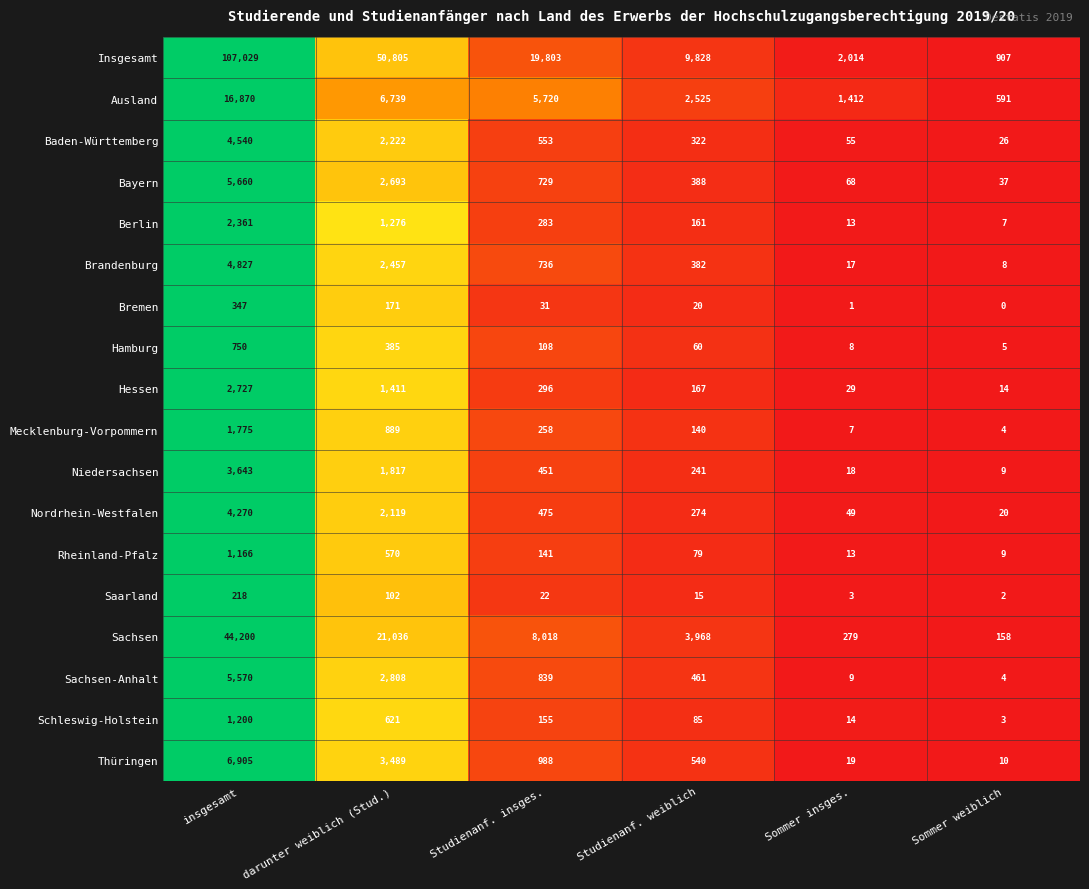

What is the difference between the second highest and minimum values in the Nordrhein-Westfalen series?

2099